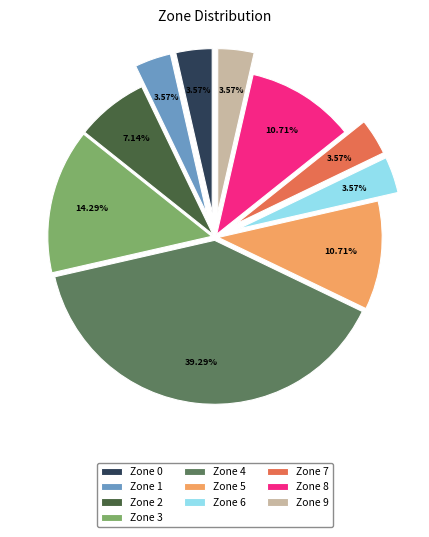

Approximately how many times larger is the value at Zone 1 compared to Zone 9?

1.0